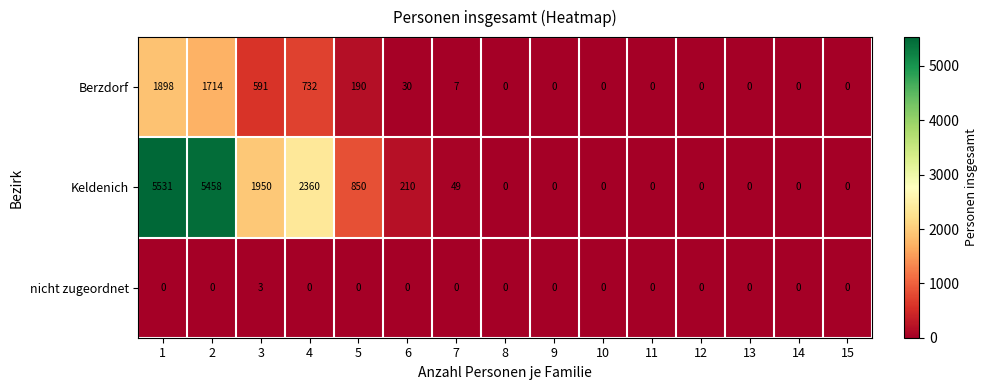

Between 5 and 14, which series saw the biggest shift?

Keldenich